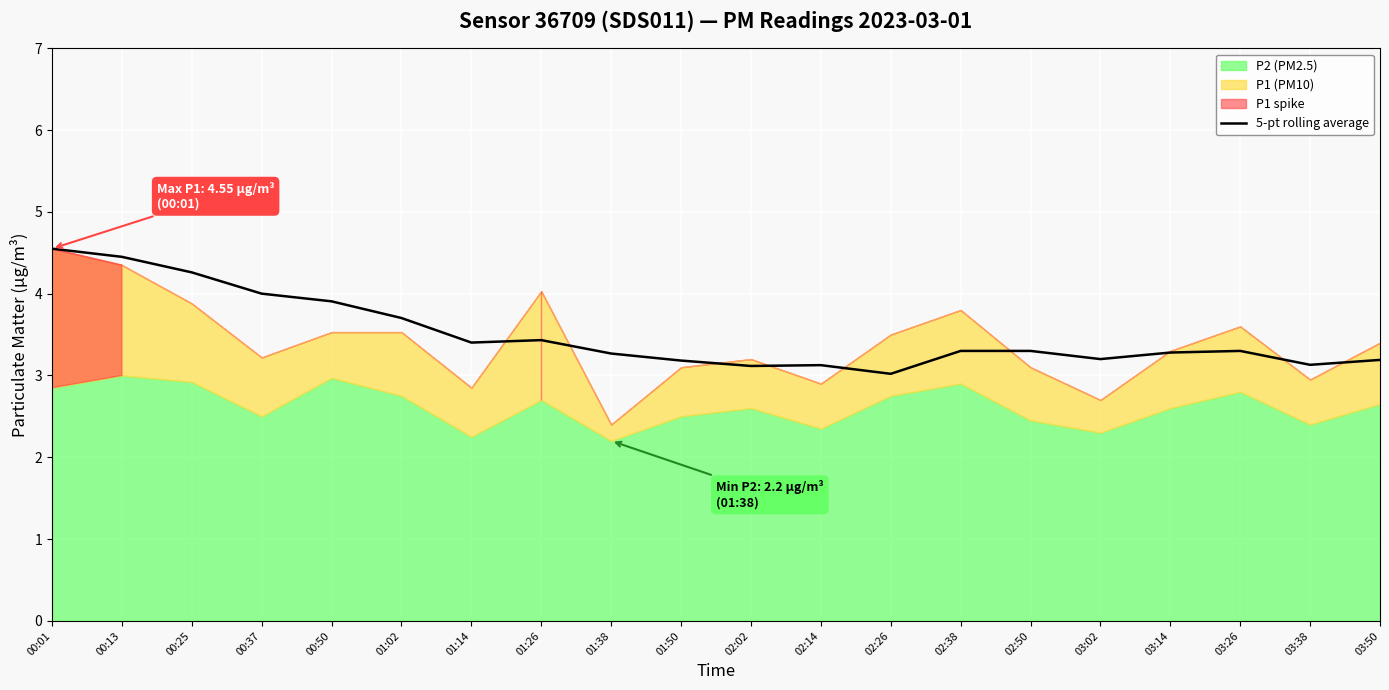

Is it true that 5-pt rolling average equals 1.0 at 00:37?

False